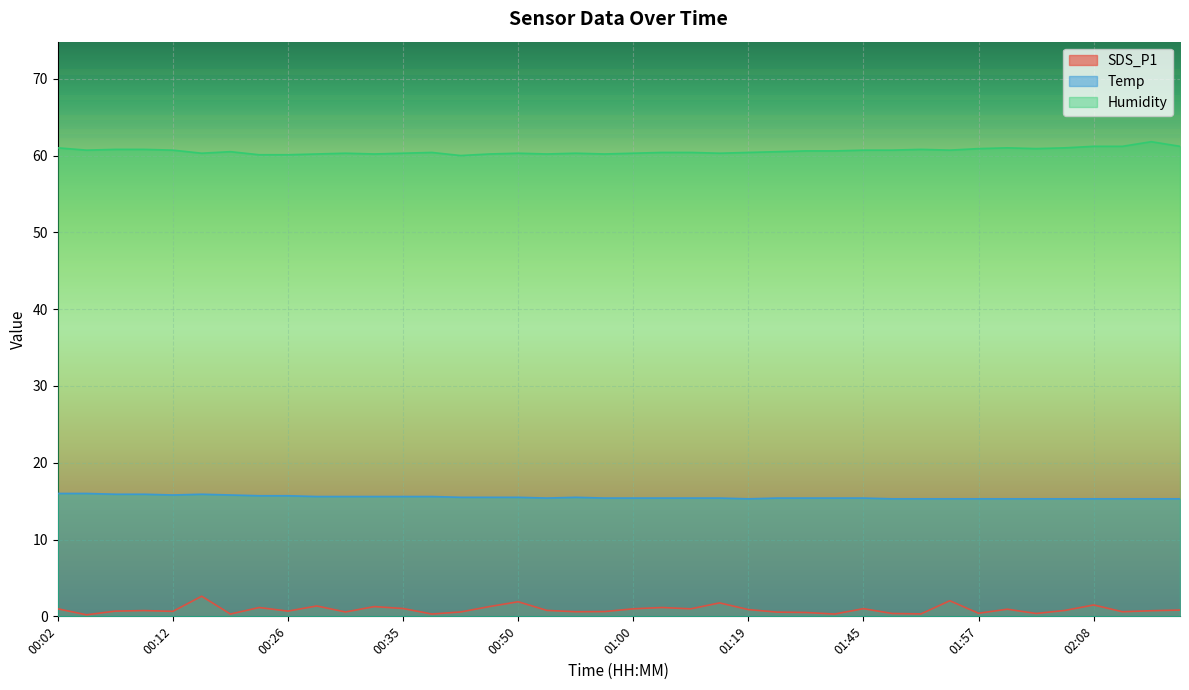

List the series in order of their overall mean, highest first.

Humidity, Temp, SDS_P1